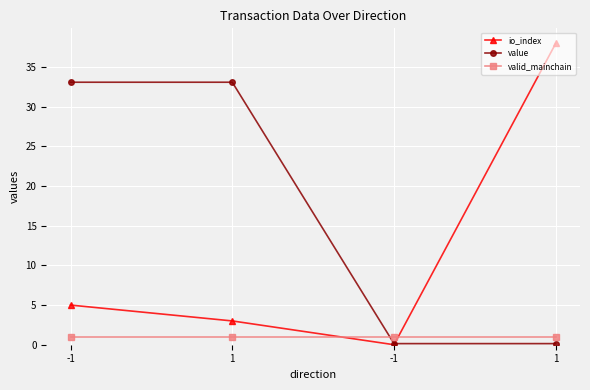

What is the difference between the second highest and second lowest values in the io_index series?

2.0